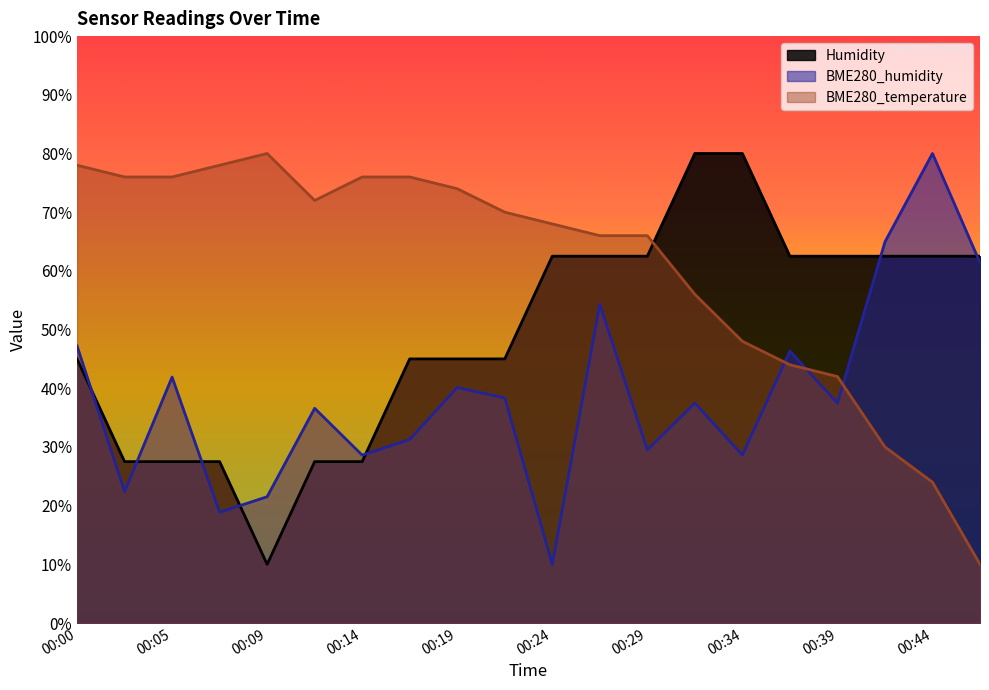

Which series changed the most between 00:09 and 00:24?

Humidity